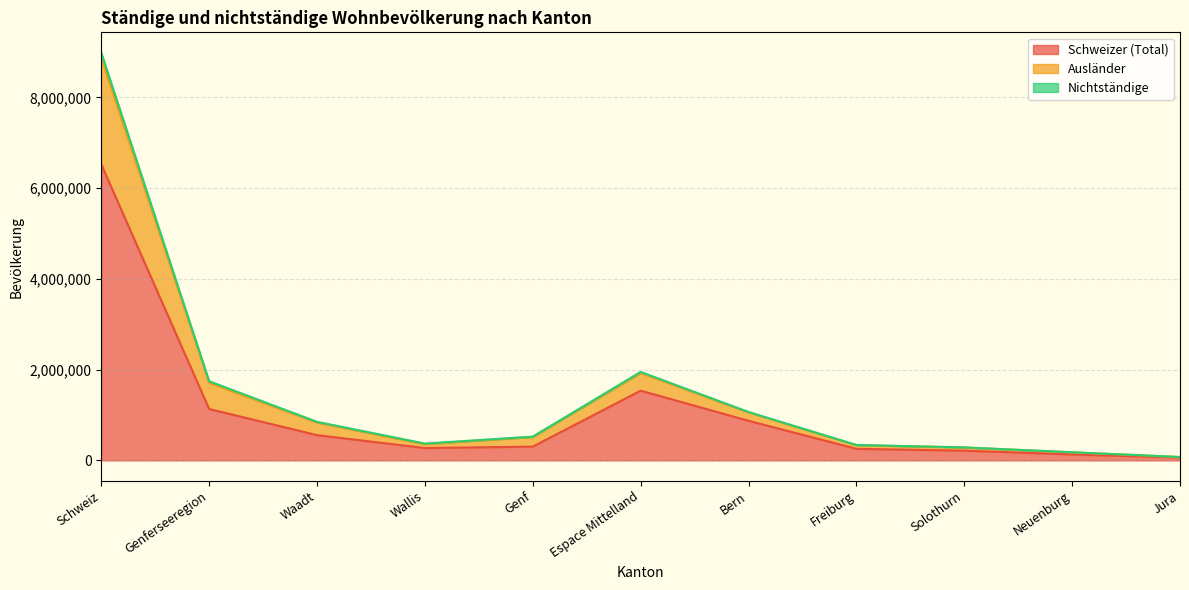

What is the difference between the maximum and minimum values in the Nichtständige series?

8791169